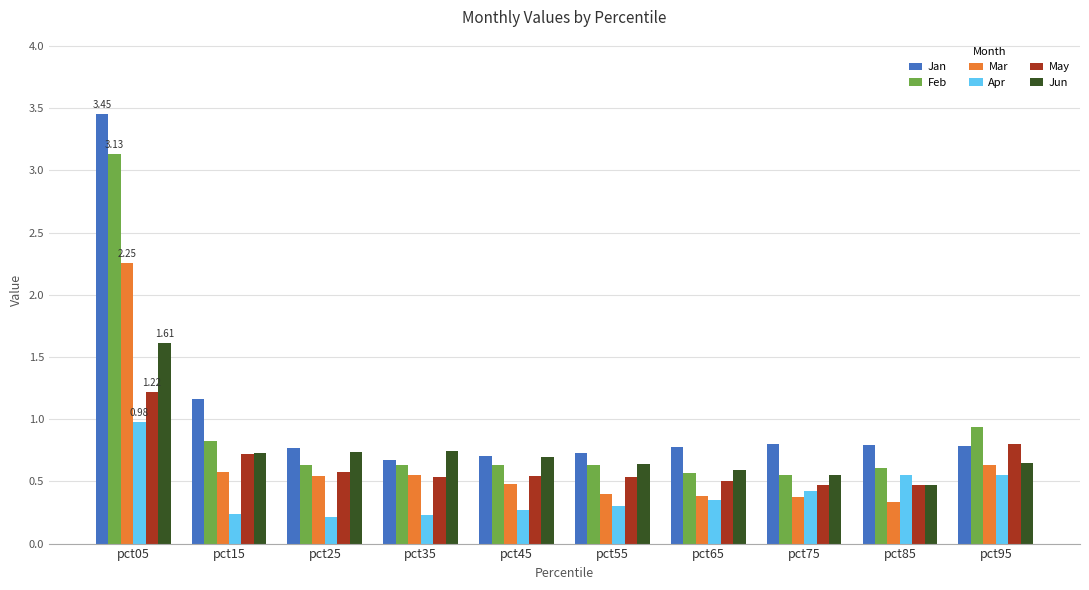

Which series has the largest range (max minus min)?

Jan